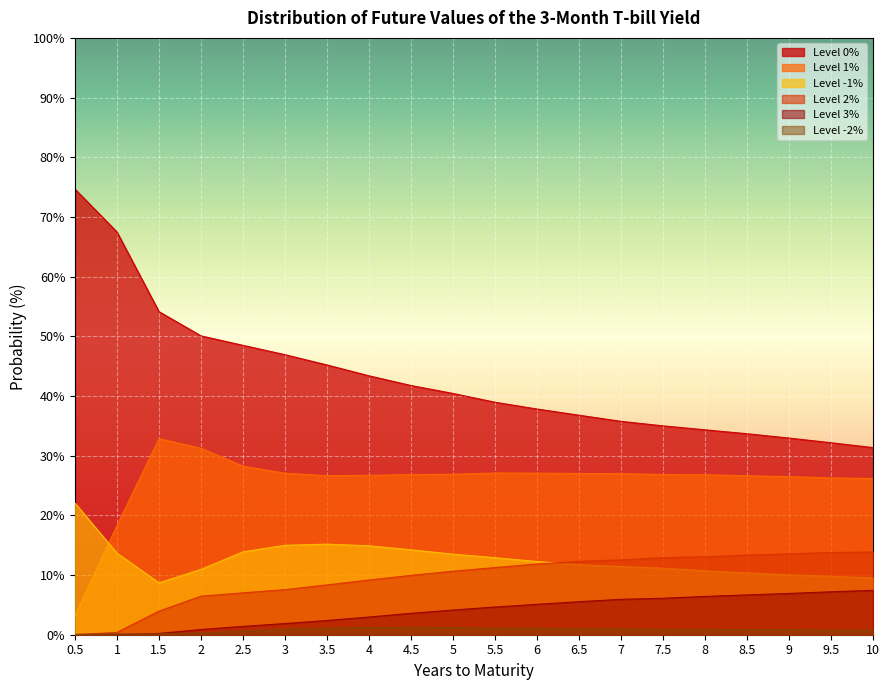

At which label is 1 closest to 18?

1